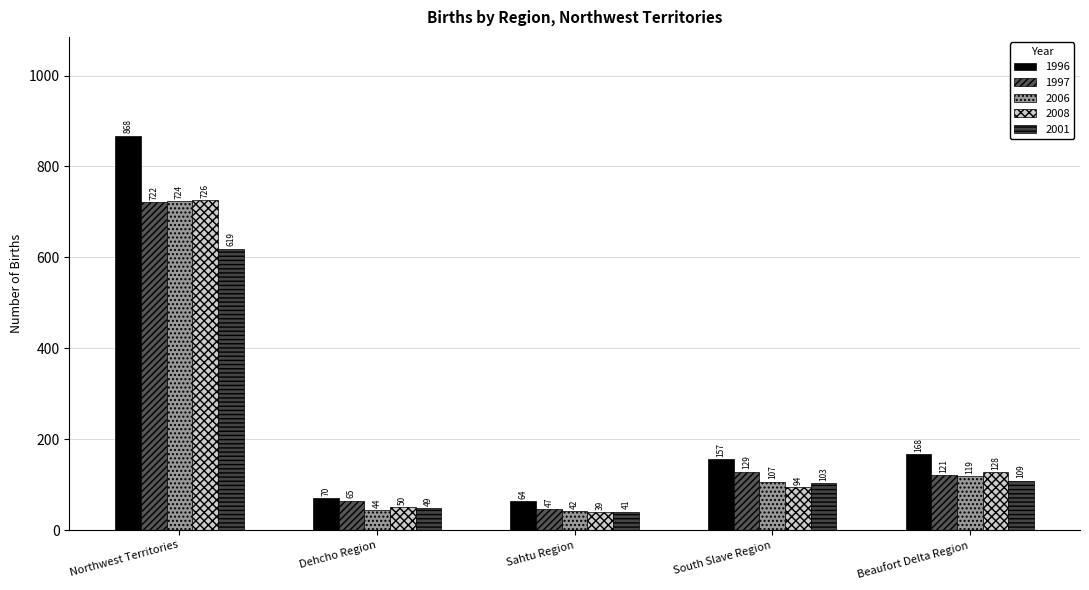

What position from the left is Sahtu Region?

3